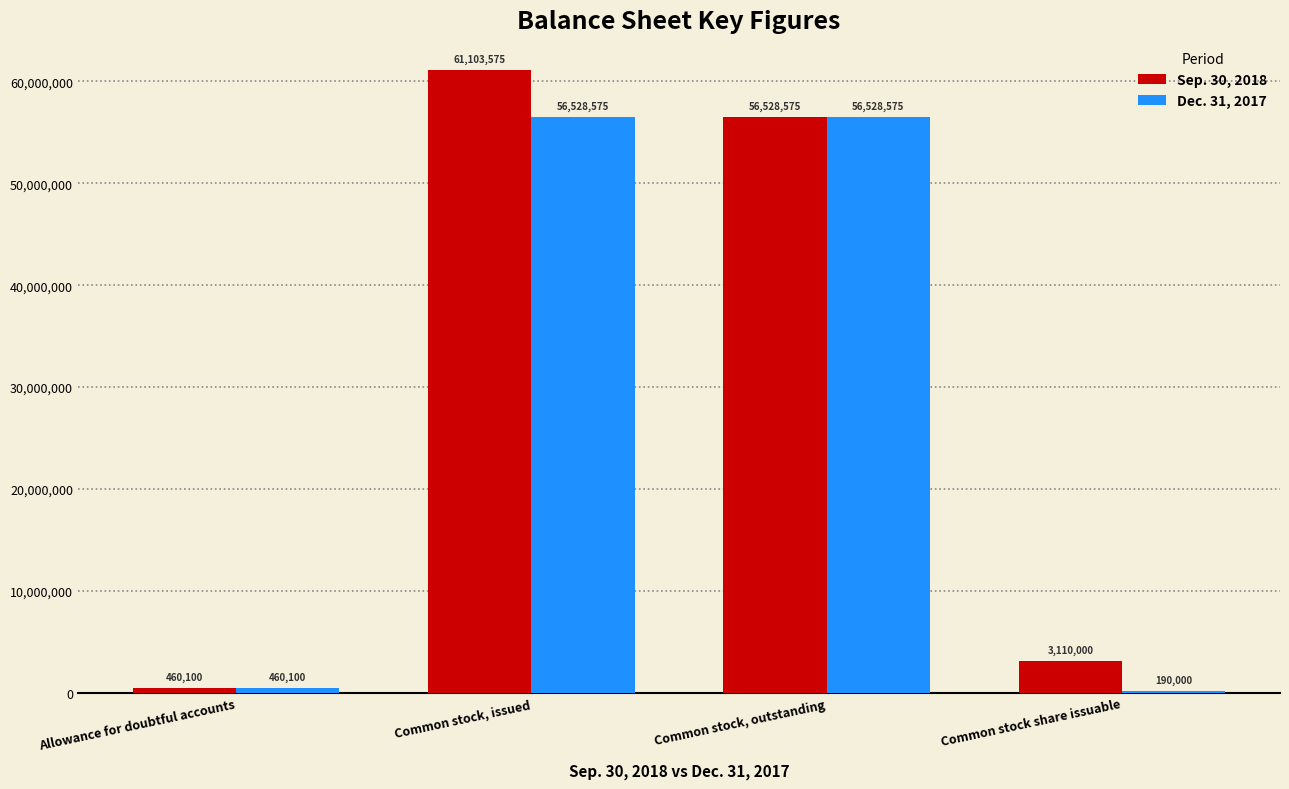

What is the sum of all Dec. 31, 2017 values?

113707250